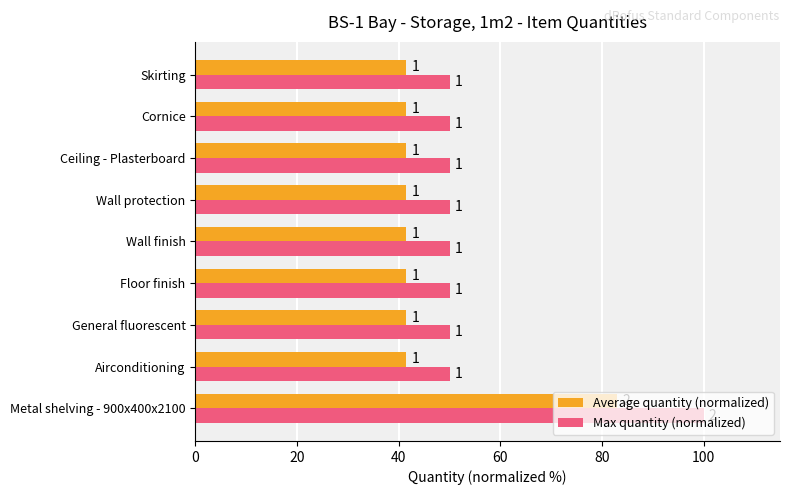

Reading left to right, extract all data points from this chart.

Average quantity (normalized): 83.0	41.5	41.5	41.5	41.5	41.5	41.5	41.5	41.5
Max quantity (normalized): 100.0	50.0	50.0	50.0	50.0	50.0	50.0	50.0	50.0